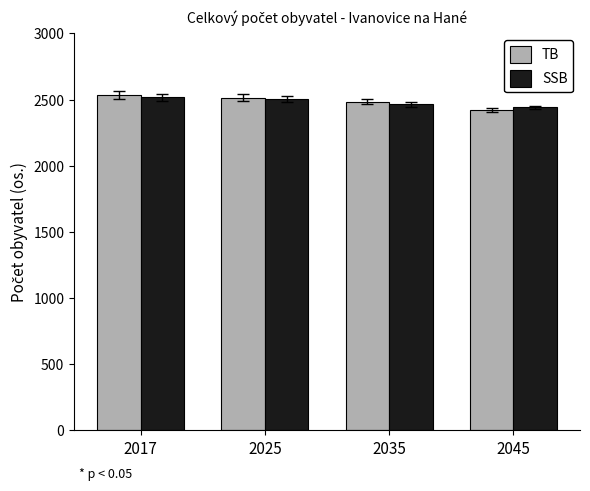

Where does the SSB series first go above 2503?

2017